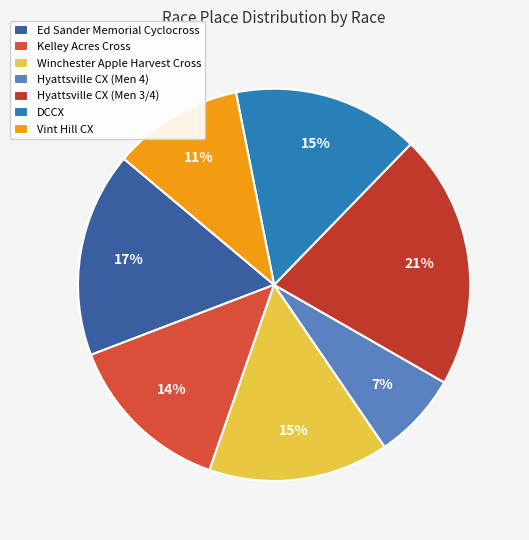

To the nearest percent, what is the average slice percentage?

14%